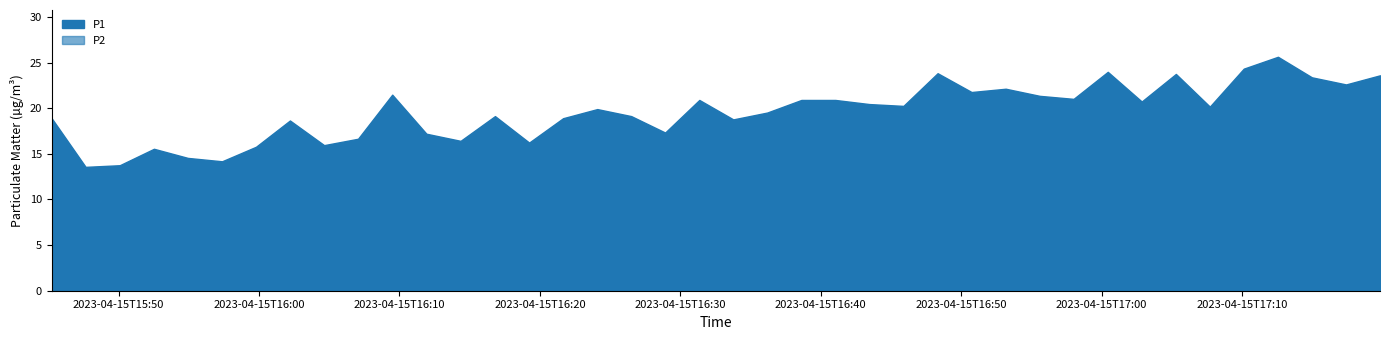

What is the label of the 3rd point from the left?

2023-04-15T15:50:05